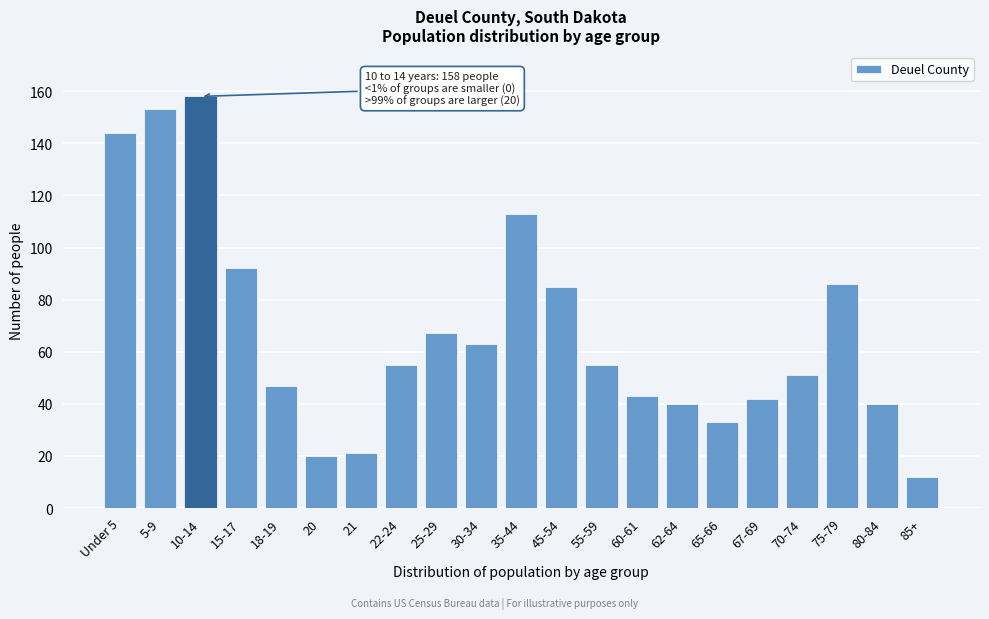

Reading left to right, transcribe all the data shown in this chart.

Under 5=144	5-9=153	10-14=158	15-17=92	18-19=47	20=20	21=21	22-24=55	25-29=67	30-34=63	35-44=113	45-54=85	55-59=55	60-61=43	62-64=40	65-66=33	67-69=42	70-74=51	75-79=86	80-84=40	85+=12